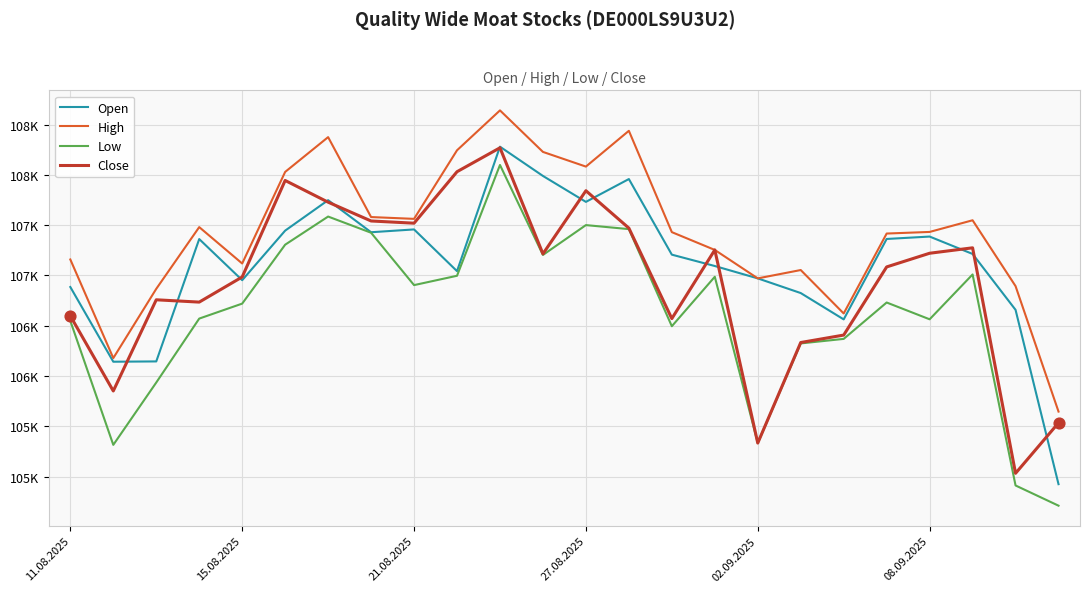

Is this an area chart (filled region under the line)?

No